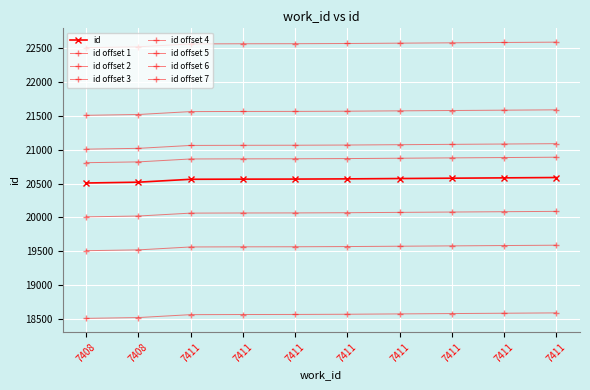

Reading right to left, extract all data points from this chart.

20590	20585	20580	20575	20570	20567	20566	20564	20521	20509